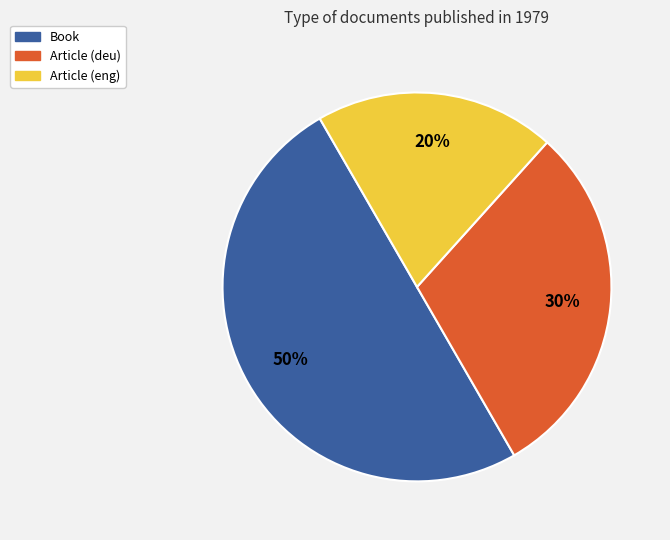

Is it true that Article (deu) is 30% of the pie?

True